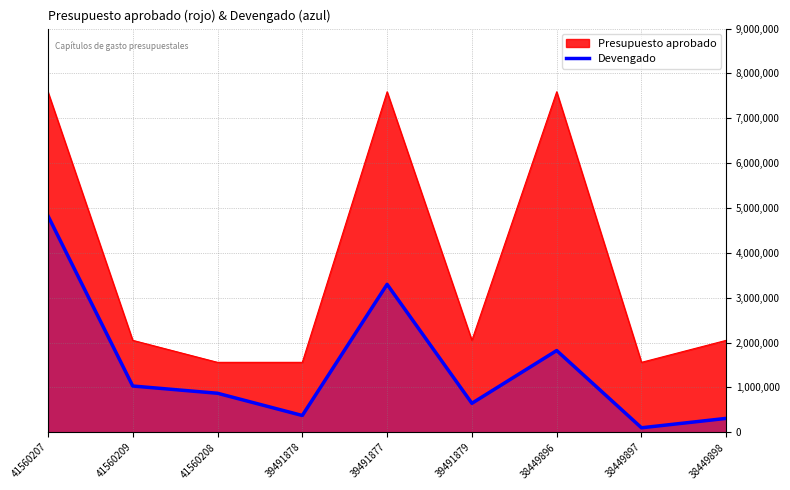

True or false: the data shows 383909 at 38449896.

False